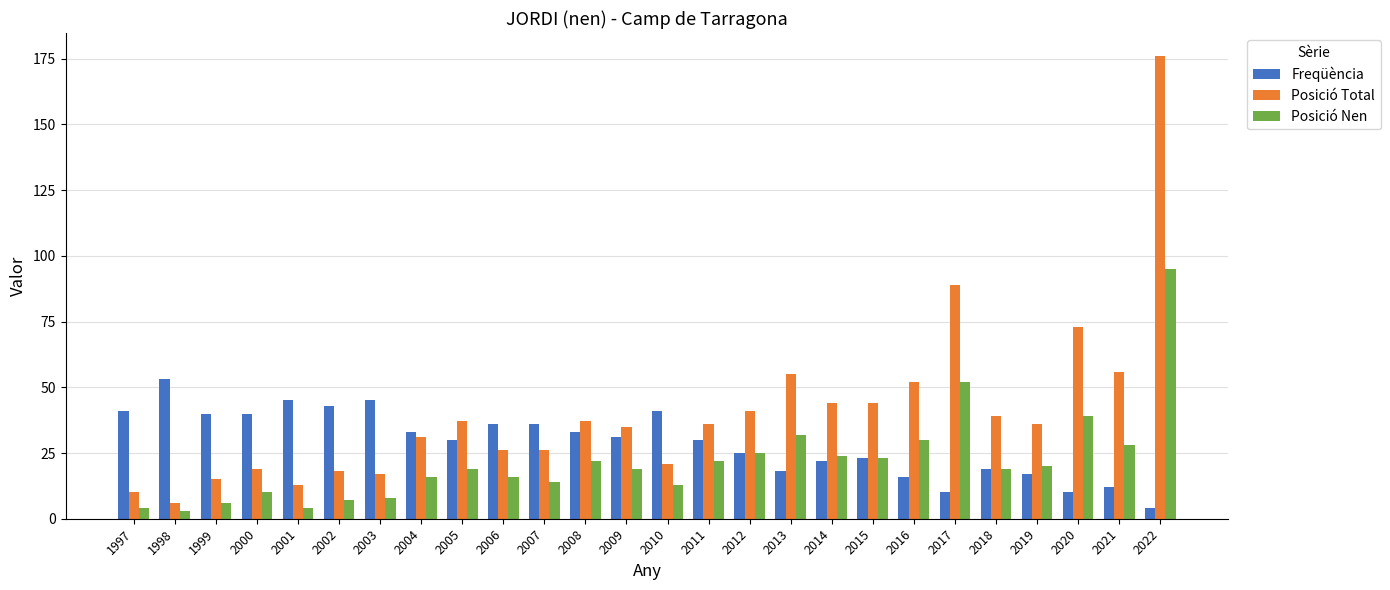

Where does the Freqüència series first go above 31?

1997